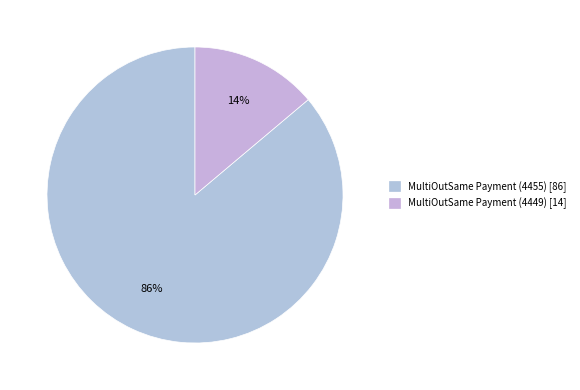

How many segments does this pie chart have?

2